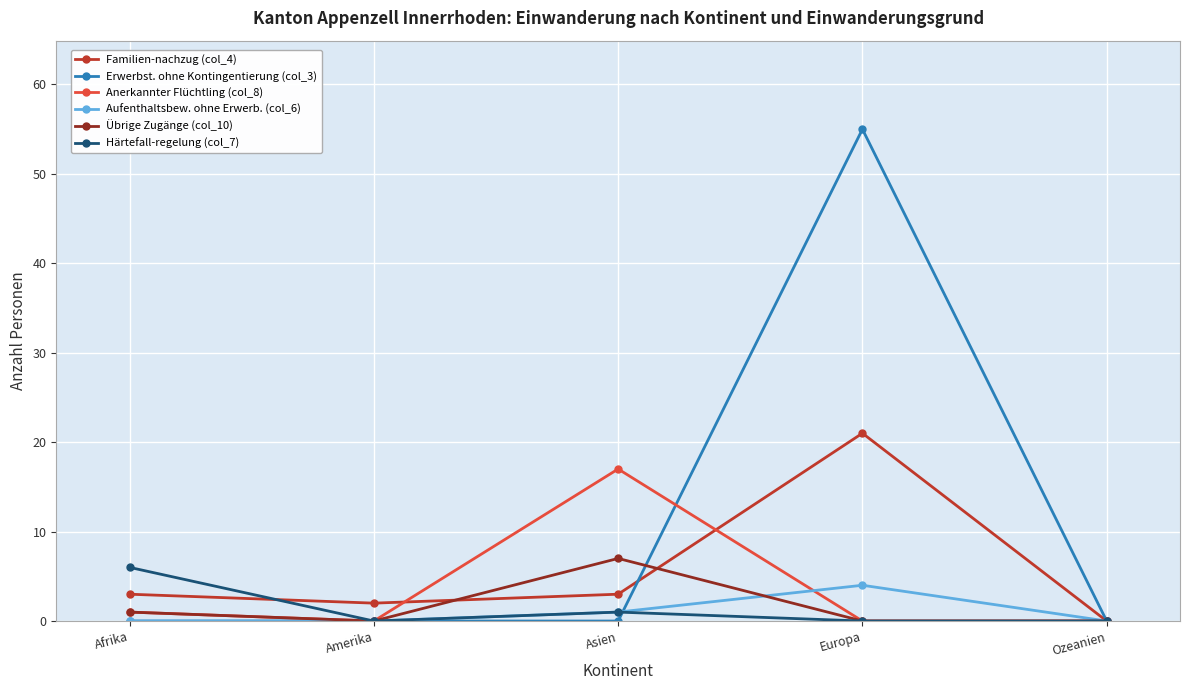

What is the label of the 1st point from the left?

Afrika